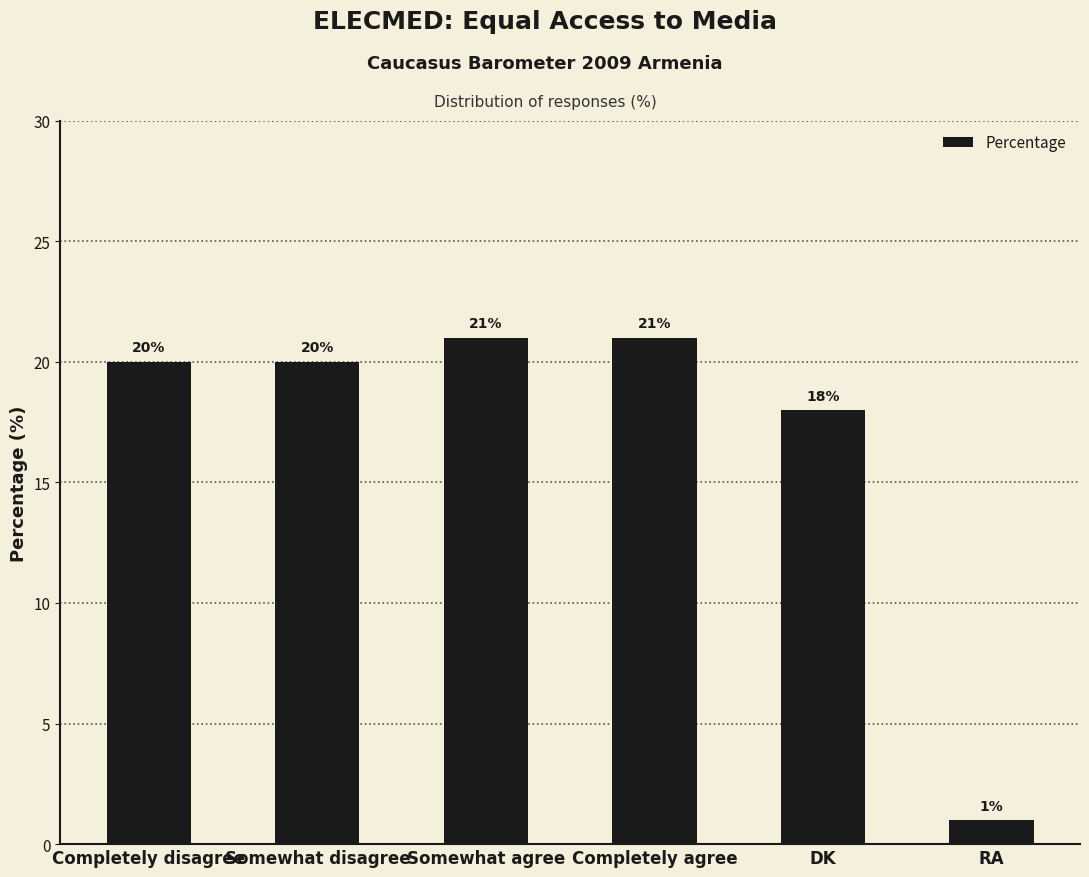

Which category has the lowest value across all series?

RA